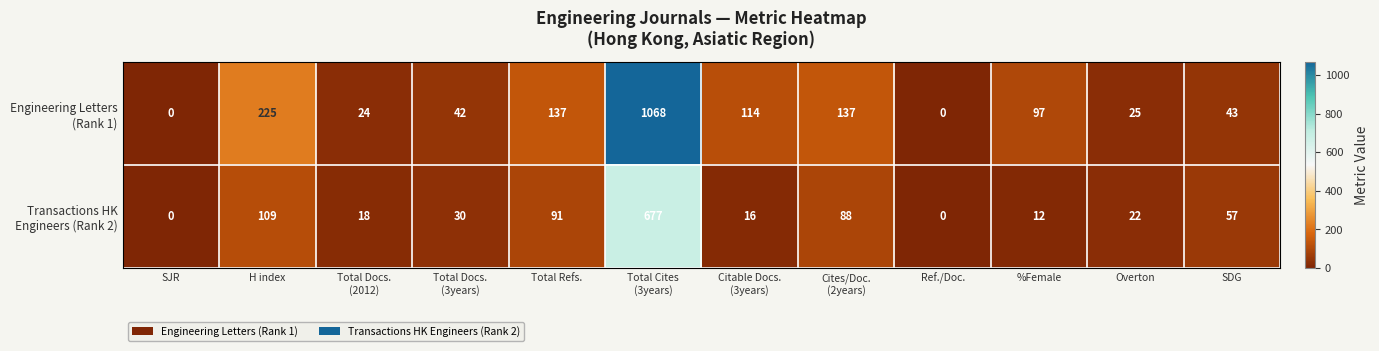

What is the greatest value displayed?

1068